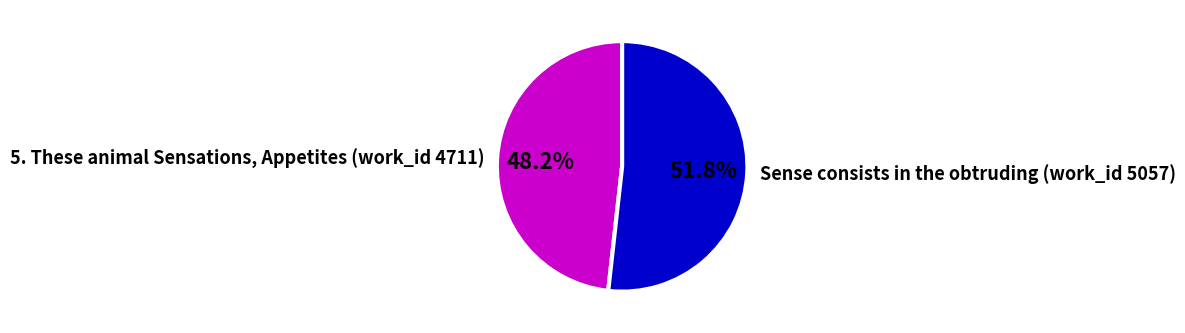

To the nearest percent, what percentage of the pie is 5. These animal Sensations, Appetites (work_id 4711)?

48%